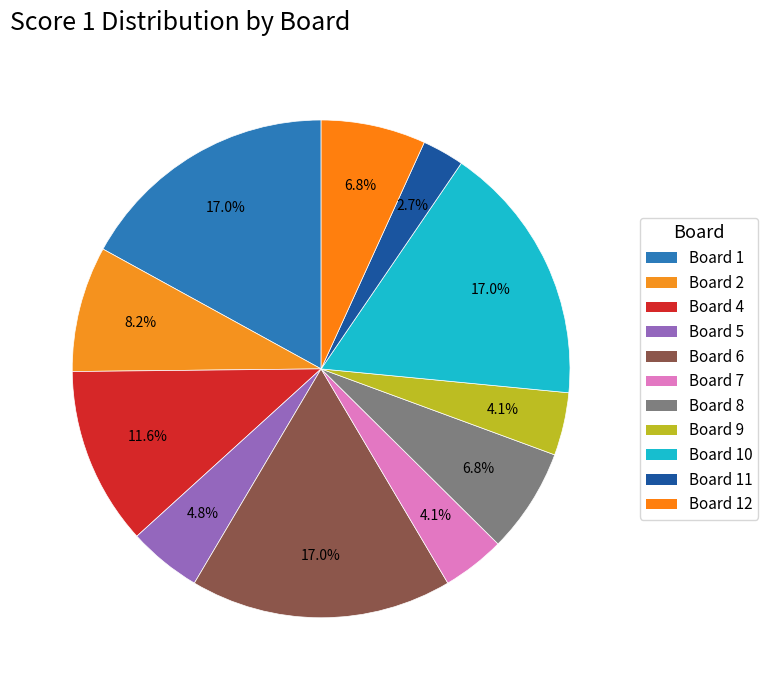

Is there any slice that represents more than half of the pie?

No